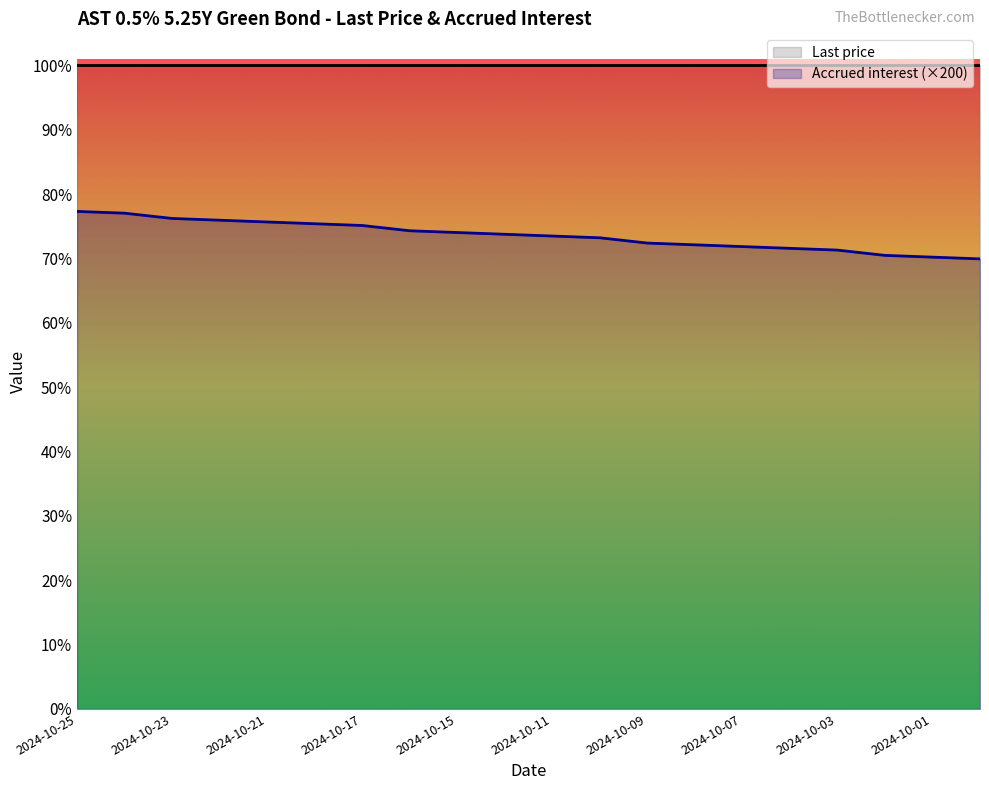

Approximately how many times larger is the value at 2024-10-25 compared to 2024-10-24?

1.0